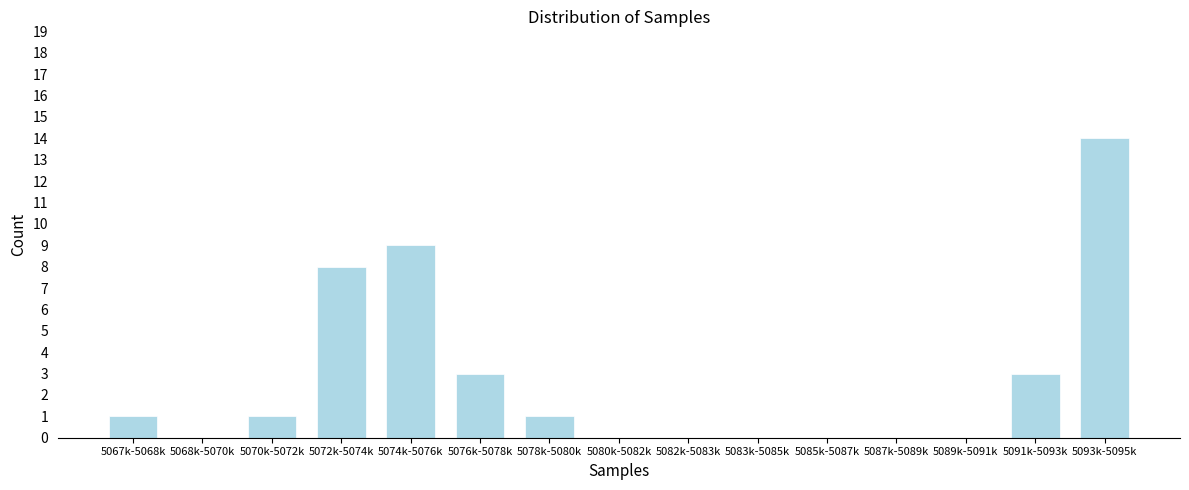

Reading left to right, extract all data points from this chart.

5067k-5068k=1	5068k-5070k=0	5070k-5072k=1	5072k-5074k=8	5074k-5076k=9	5076k-5078k=3	5078k-5080k=1	5080k-5082k=0	5082k-5083k=0	5083k-5085k=0	5085k-5087k=0	5087k-5089k=0	5089k-5091k=0	5091k-5093k=3	5093k-5095k=14